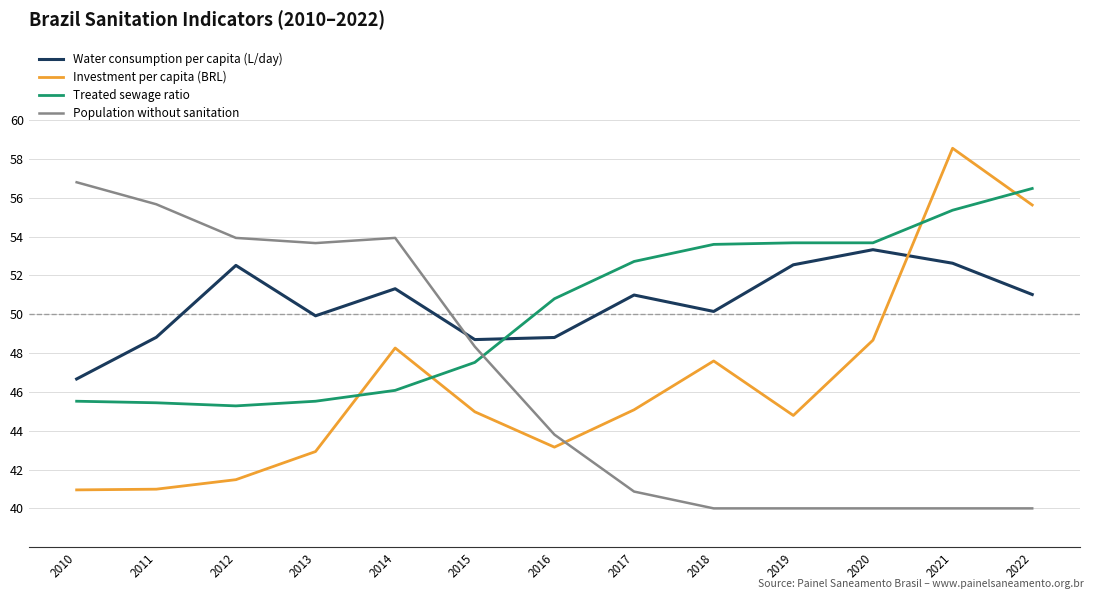

The value of Treated sewage ratio at 2020 is 94.1. True or false?

False